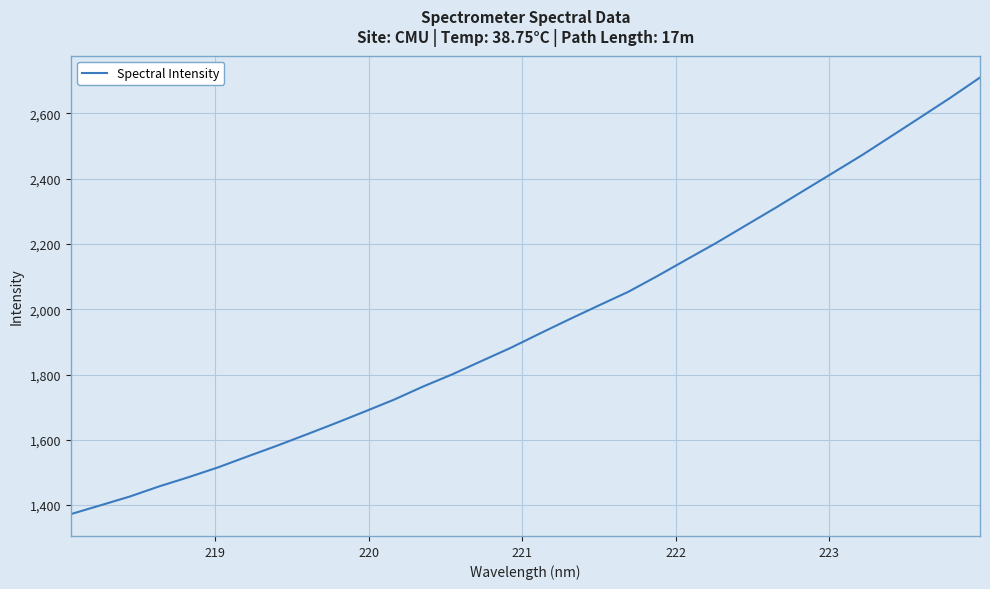

What is the smallest value displayed?

1372.4